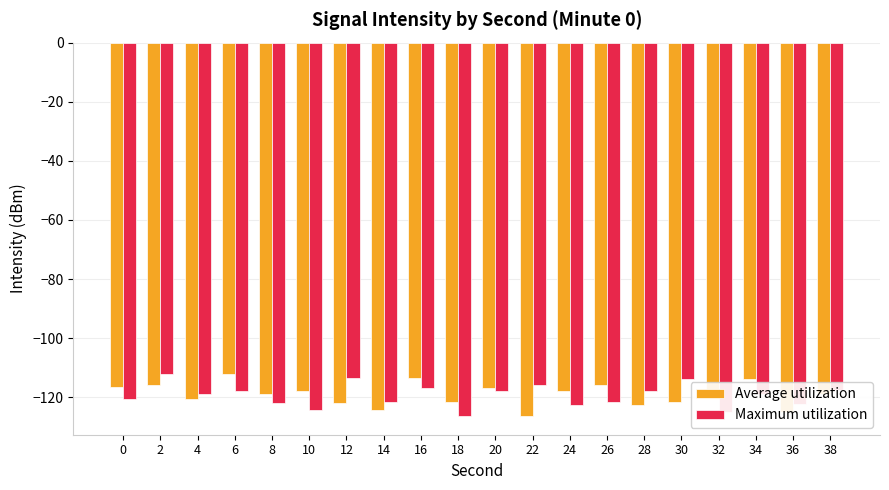

Is it true that Maximum utilization equals -125.0 at 32?

True